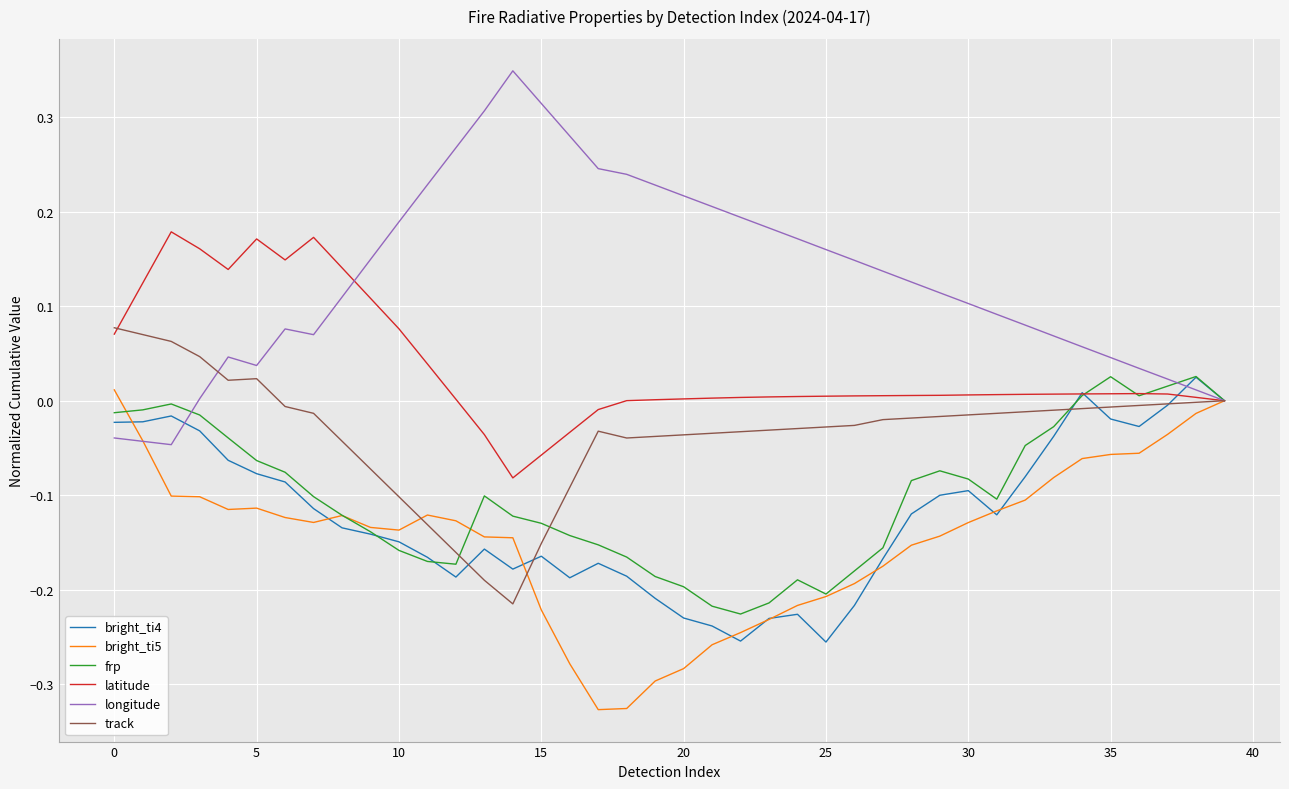

Which series has the largest range (max minus min)?

longitude